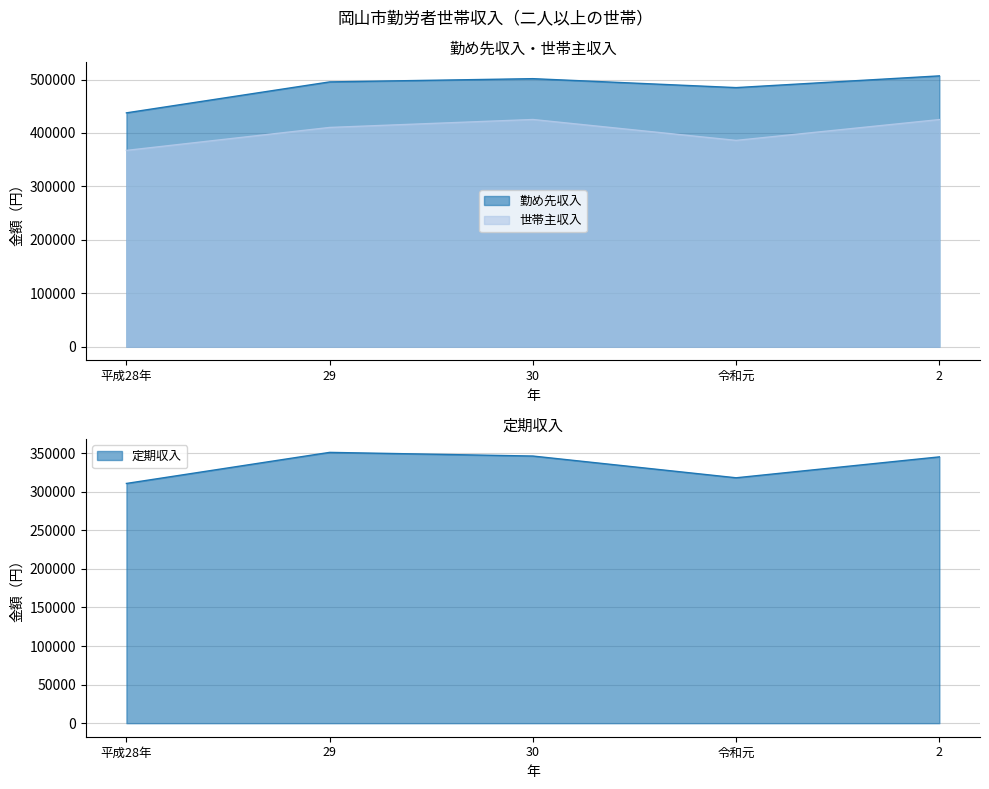

What is the maximum value shown in the chart?

506825